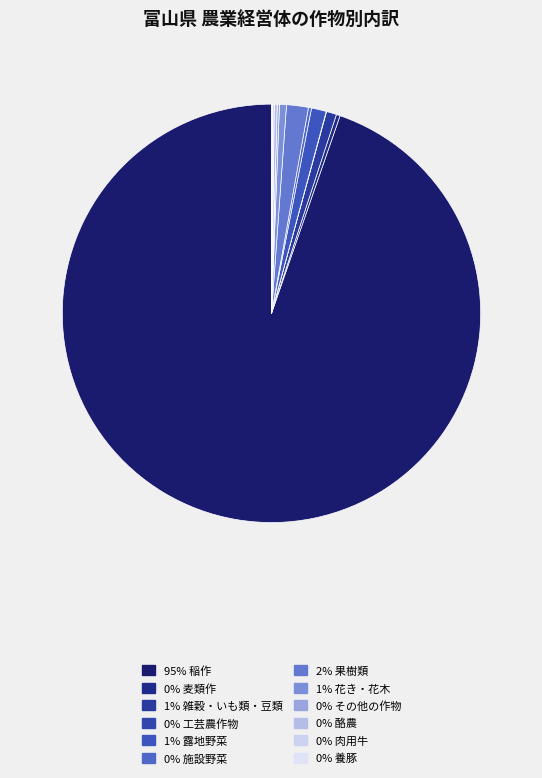

Which slice is the largest?

95% 稲作